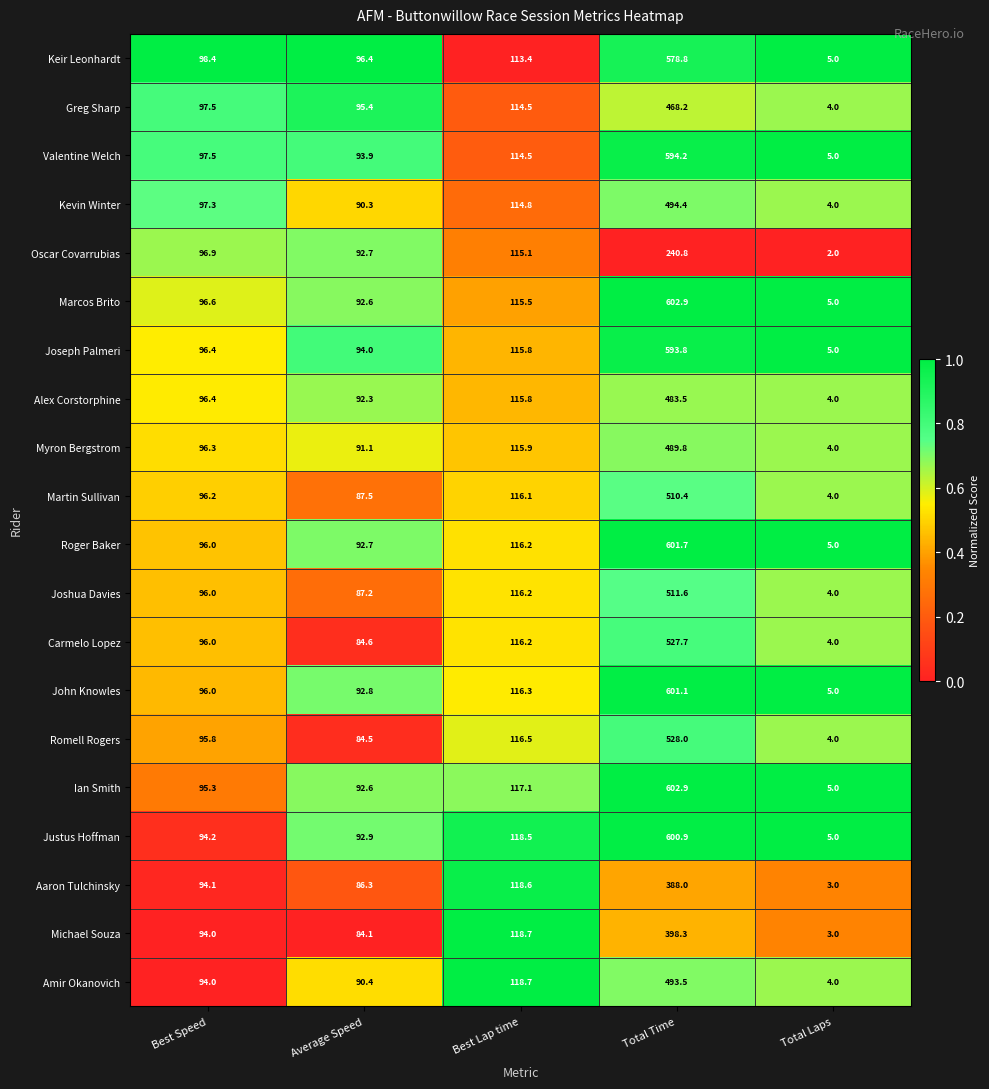

What is the spread (max minus min) of values at Total Time?

362.1